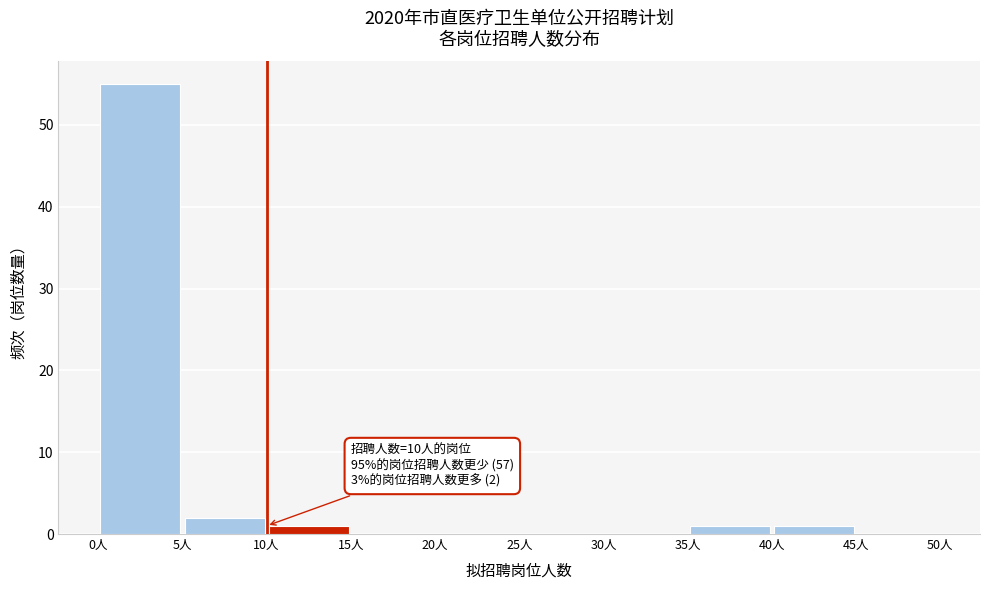

Which range on the x-axis has the tallest bar?

0 to 5